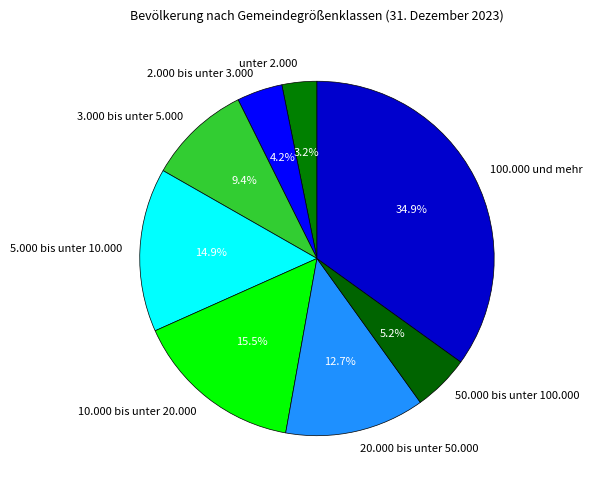

To the nearest percent, what percentage of the pie is 50.000 bis unter 100.000?

5%